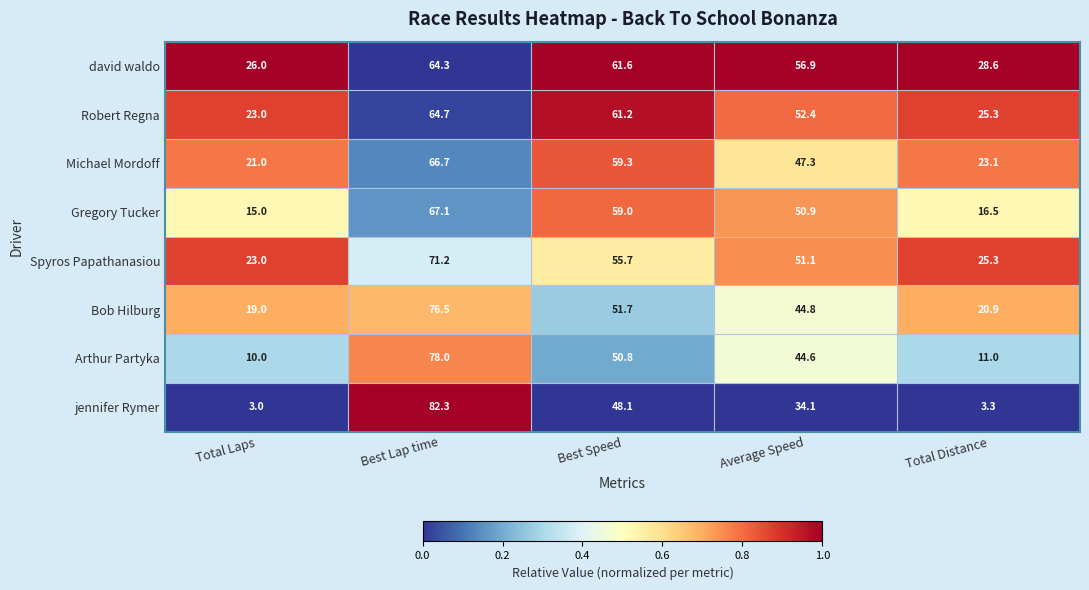

What is the difference between the highest and lowest values at Total Laps?

23.0